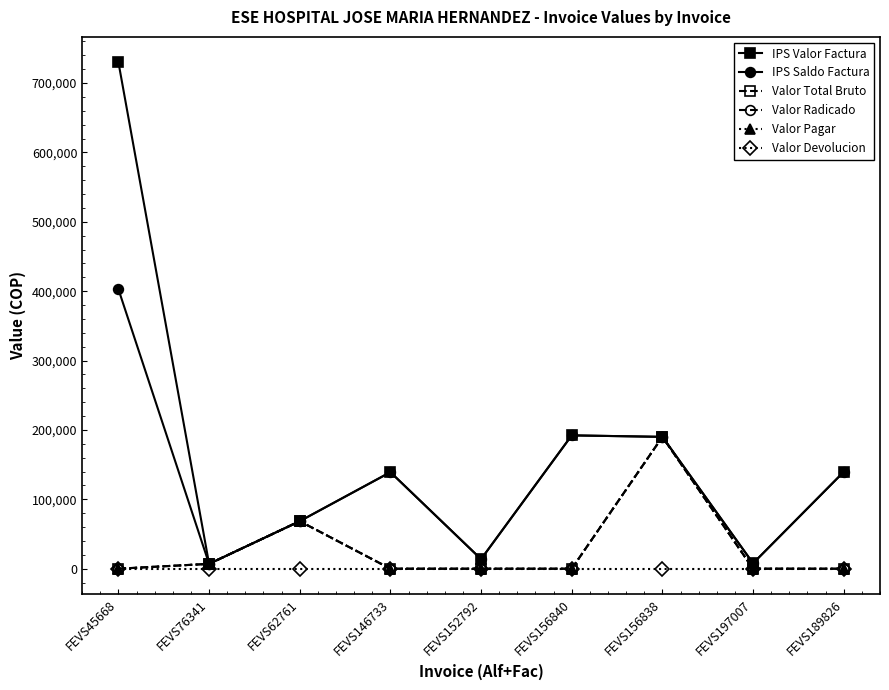

Reading left to right, transcribe all the data shown in this chart.

IPS Valor Factura: FEVS45668=730084	FEVS76341=7000	FEVS62761=68500	FEVS146733=139199	FEVS152792=13800	FEVS156840=192206	FEVS156838=190060	FEVS197007=7800	FEVS189826=139616
IPS Saldo Factura: FEVS45668=402870	FEVS76341=7000	FEVS62761=68500	FEVS146733=139199	FEVS152792=13800	FEVS156840=192206	FEVS156838=190060	FEVS197007=7800	FEVS189826=139616
Valor Total Bruto: FEVS45668=0	FEVS76341=7000	FEVS62761=68500	FEVS146733=0	FEVS152792=0	FEVS156840=0	FEVS156838=190060	FEVS197007=0	FEVS189826=0
Valor Radicado: FEVS45668=0	FEVS76341=7000	FEVS62761=68500	FEVS146733=0	FEVS152792=0	FEVS156840=0	FEVS156838=190060	FEVS197007=0	FEVS189826=0
Valor Pagar: FEVS45668=0	FEVS76341=7000	FEVS62761=68500	FEVS146733=0	FEVS152792=0	FEVS156840=0	FEVS156838=190060	FEVS197007=0	FEVS189826=0
Valor Devolucion: FEVS45668=0	FEVS76341=0	FEVS62761=0	FEVS146733=0	FEVS152792=0	FEVS156840=0	FEVS156838=0	FEVS197007=0	FEVS189826=0